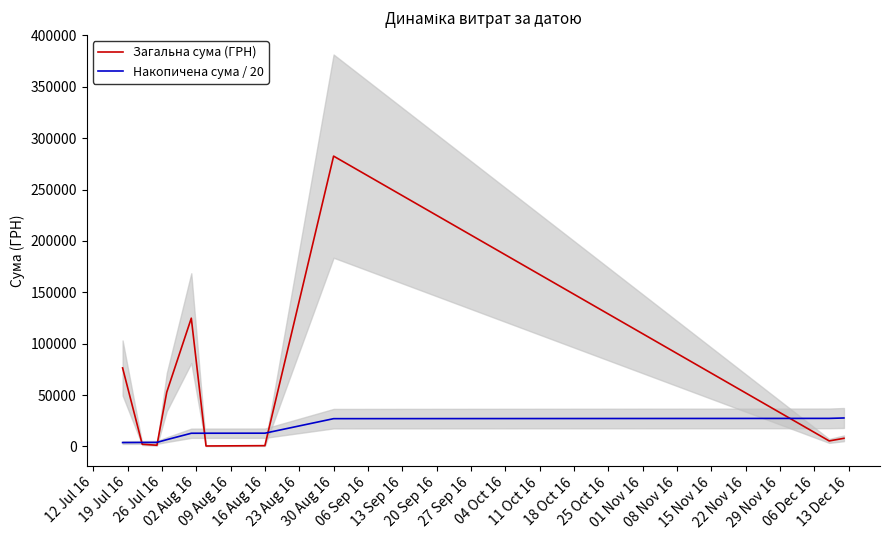

What is the maximum value shown in the chart?

282495.1